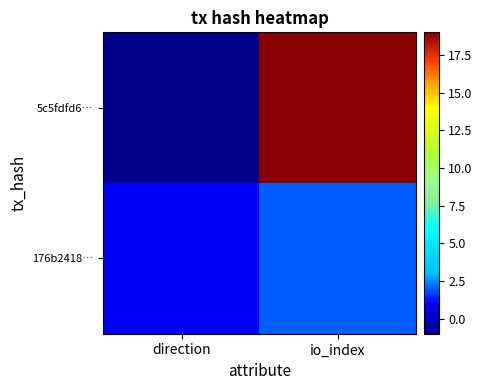

Reading right to left, list all the values displayed in this chart.

5c5fdfd6…: io_index=19	direction=-1
176b2418…: io_index=2	direction=1